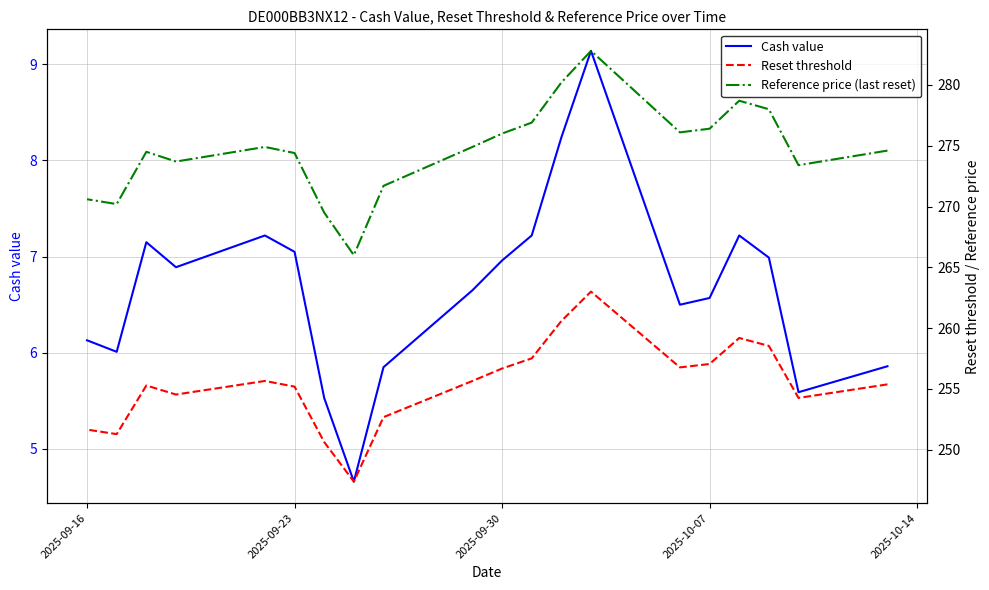

What is the difference between the maximum and minimum values in the Reference price (last reset) series?

16.8